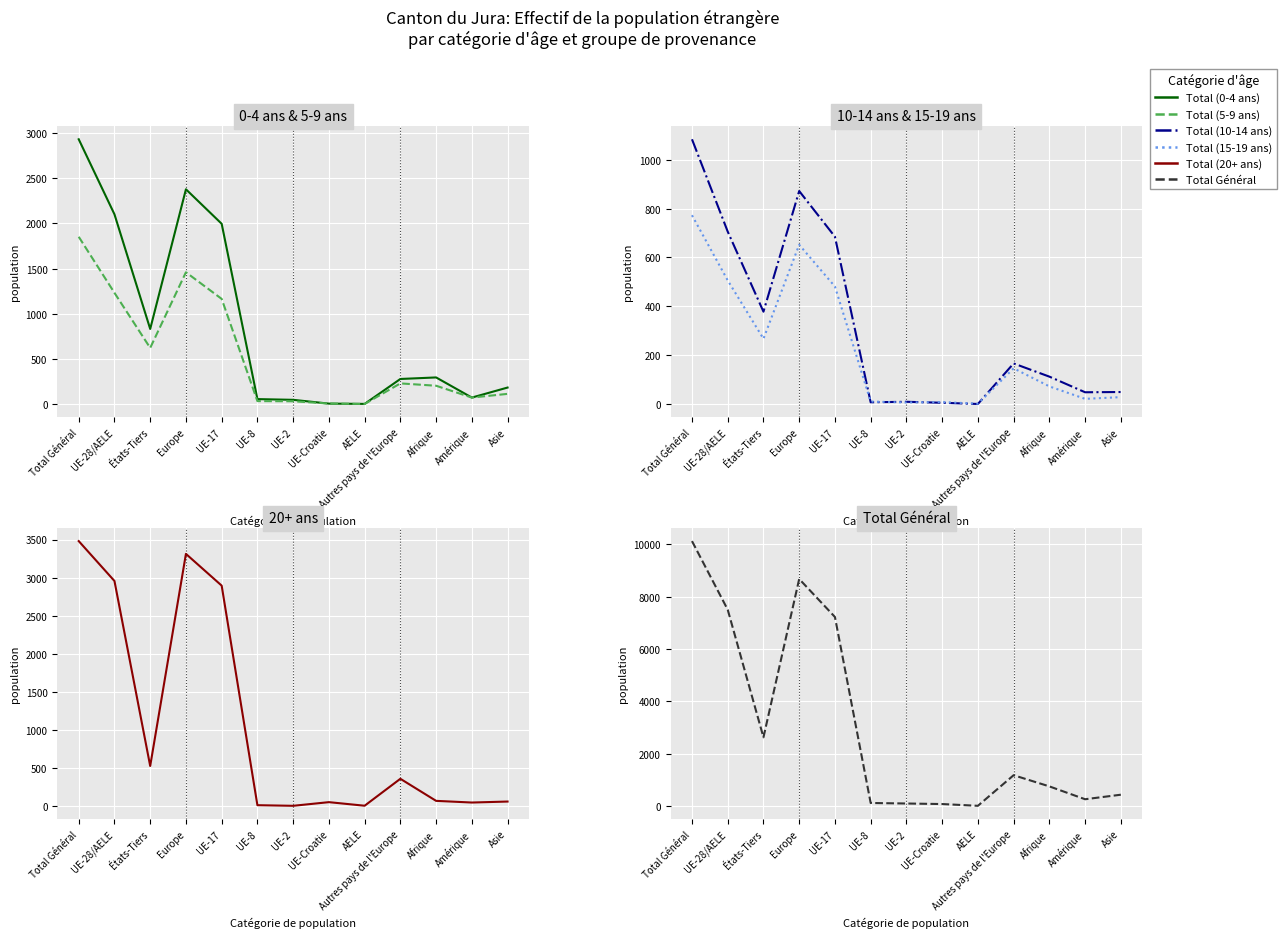

The Total Général series shows 7220 at UE-17. True or false?

True